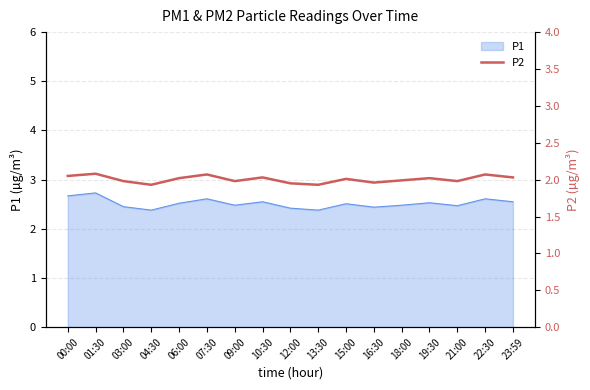

What is the smallest value displayed?

1.9